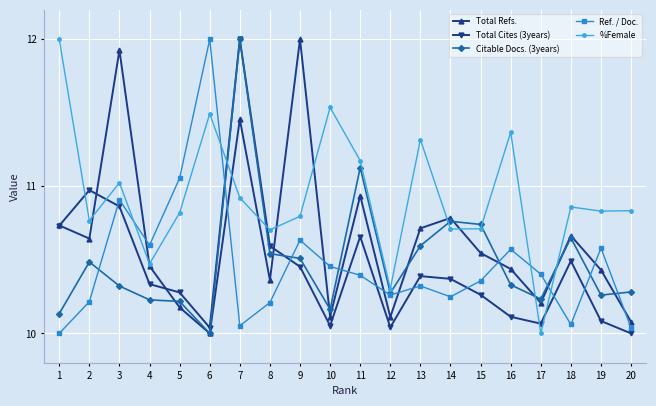

At 2, list the series in order from smallest to largest.

Ref. / Doc., Citable Docs. (3years), Total Refs., %Female, Total Cites (3years)